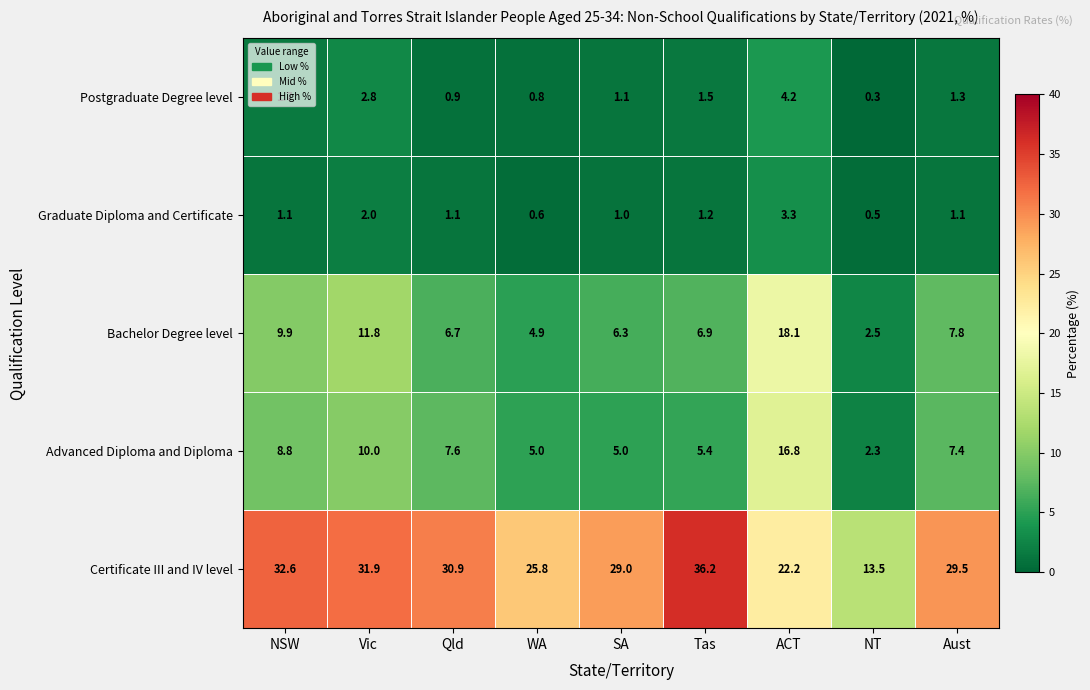

The value of Postgraduate Degree level at NSW is 1.7. True or false?

True